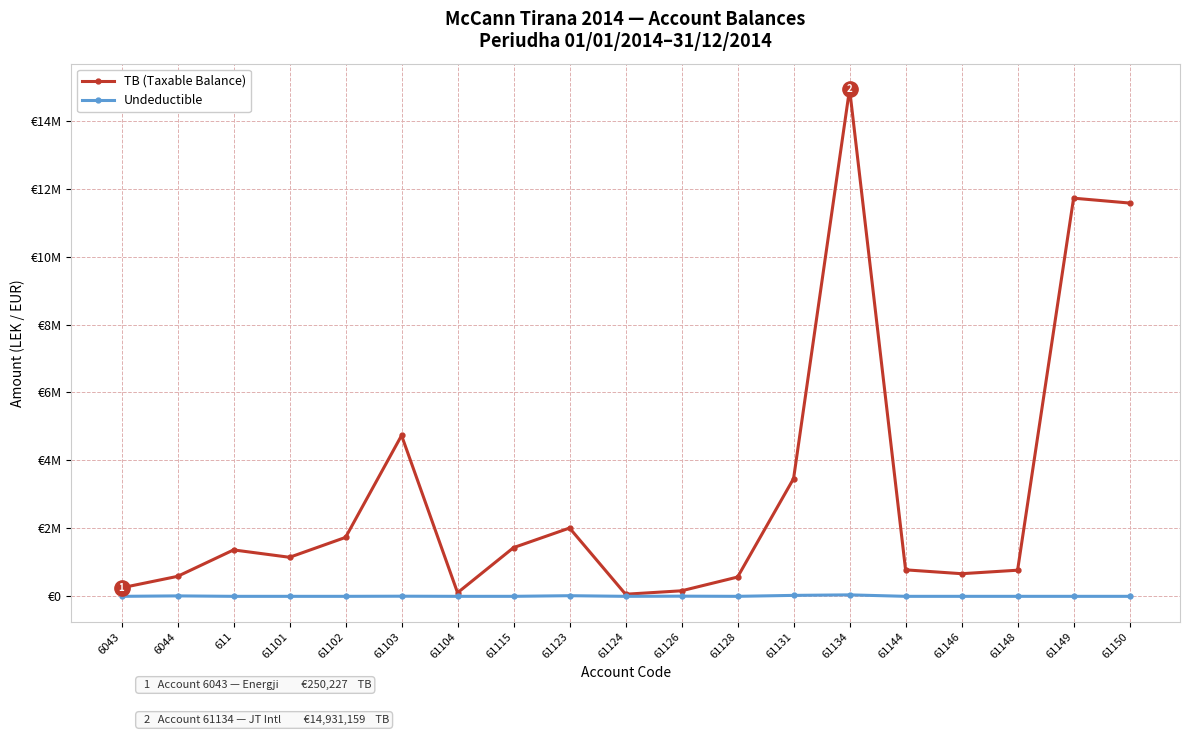

In TB (Taxable Balance), how many points are higher than both neighbors (excluding endpoints)?

5